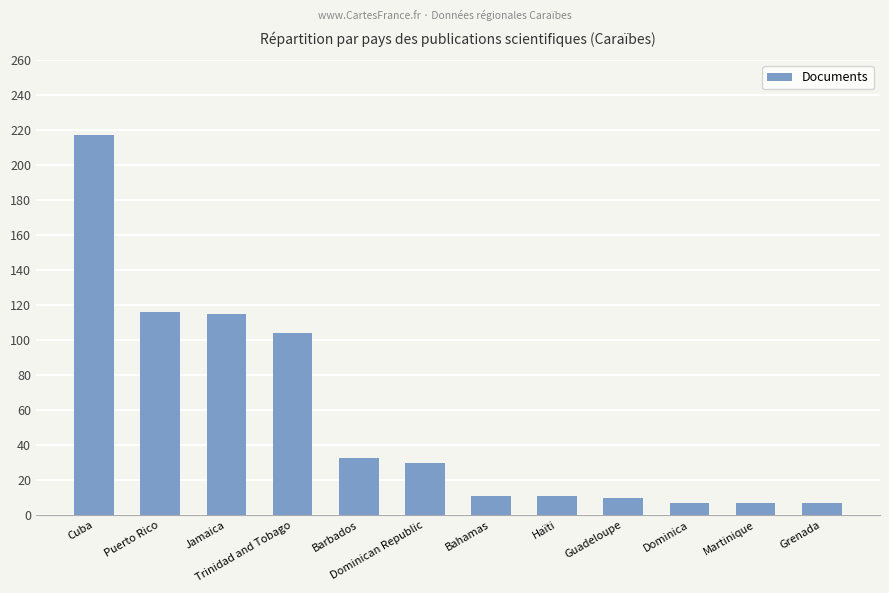

What position from the right is Haïti?

5